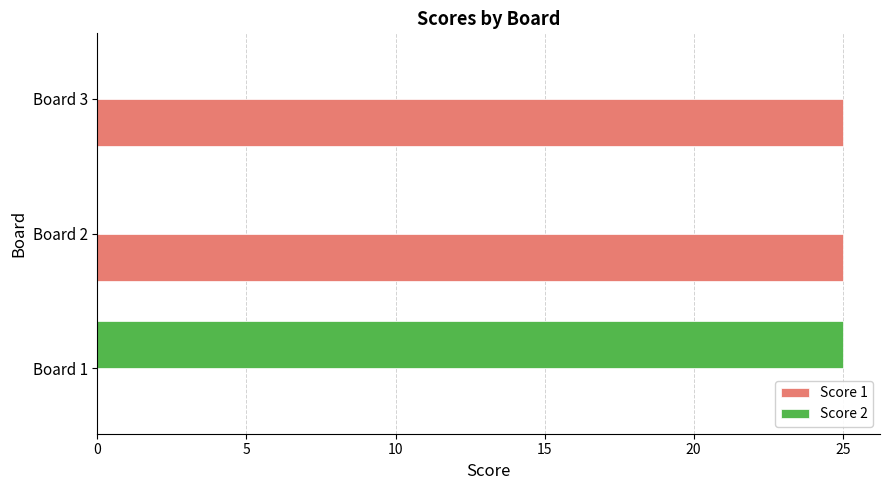

What is the sum of all Score 2 values?

25